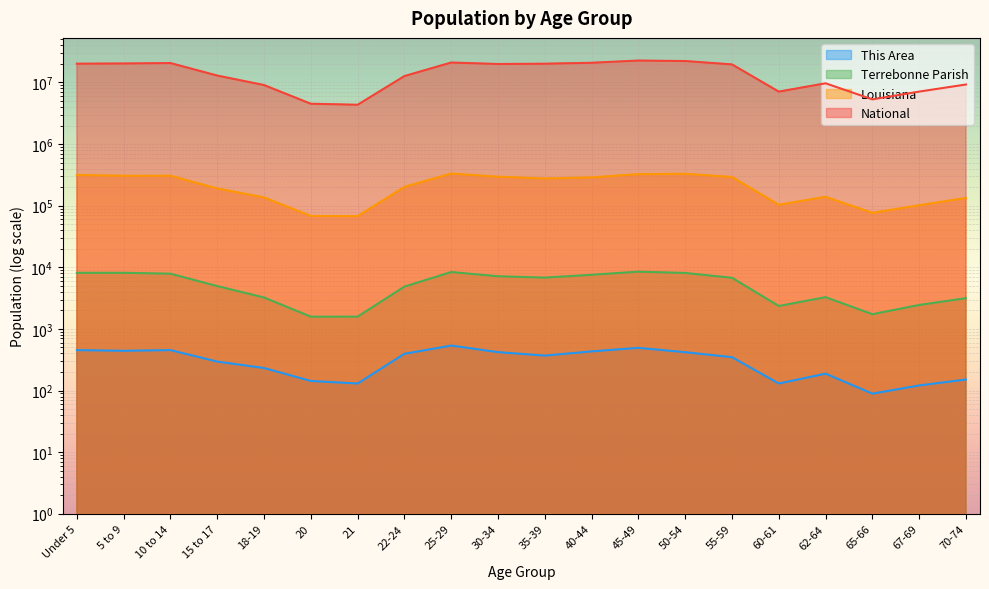

Is it true that National equals 20890964 at 40-44?

True